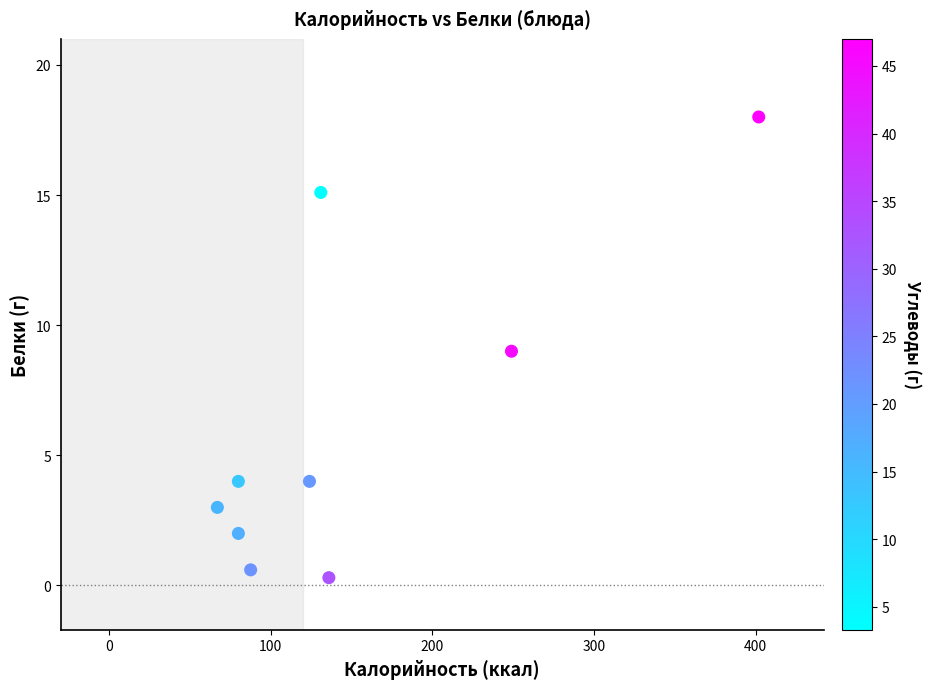

What is the average Y value?

6.2